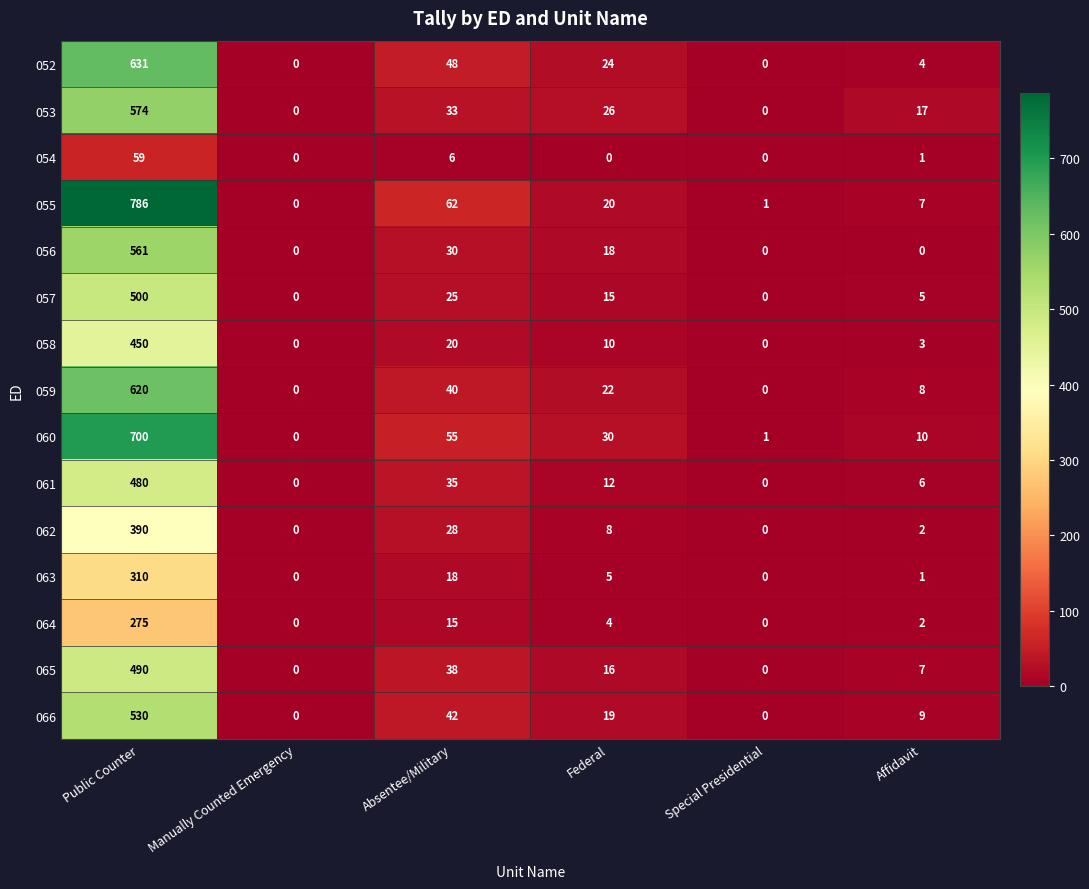

Rank the series by their maximum value, from highest to lowest.

055, 060, 052, 059, 053, 056, 066, 057, 065, 061, 058, 062, 063, 064, 054